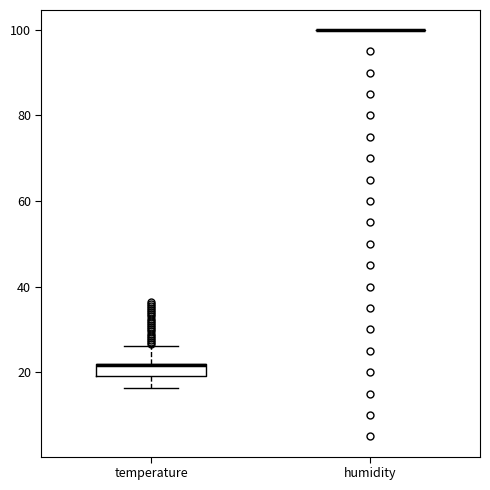

Which box is the tallest, from its lower edge to its upper edge?

temperature